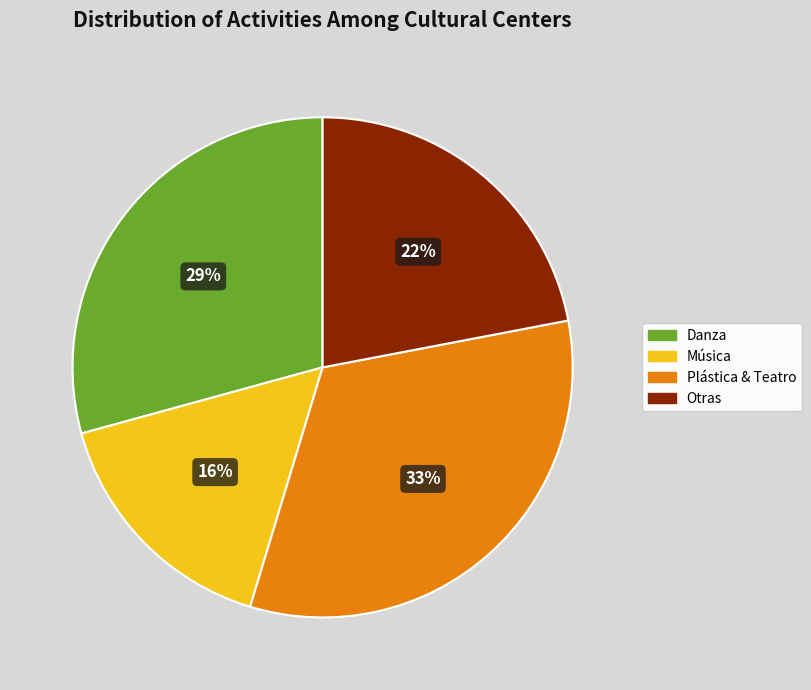

To the nearest percent, what is the average slice percentage?

25%